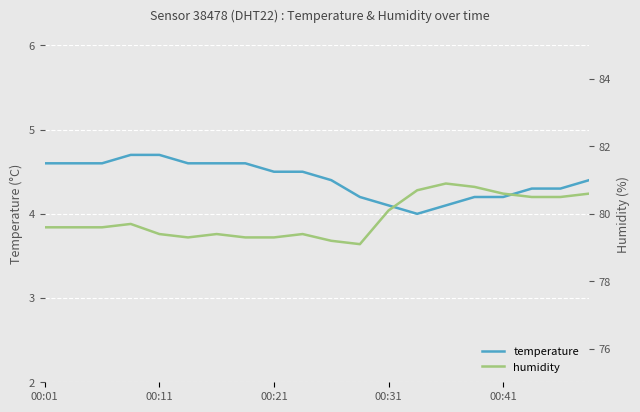

Which series has the largest total across all categories?

humidity